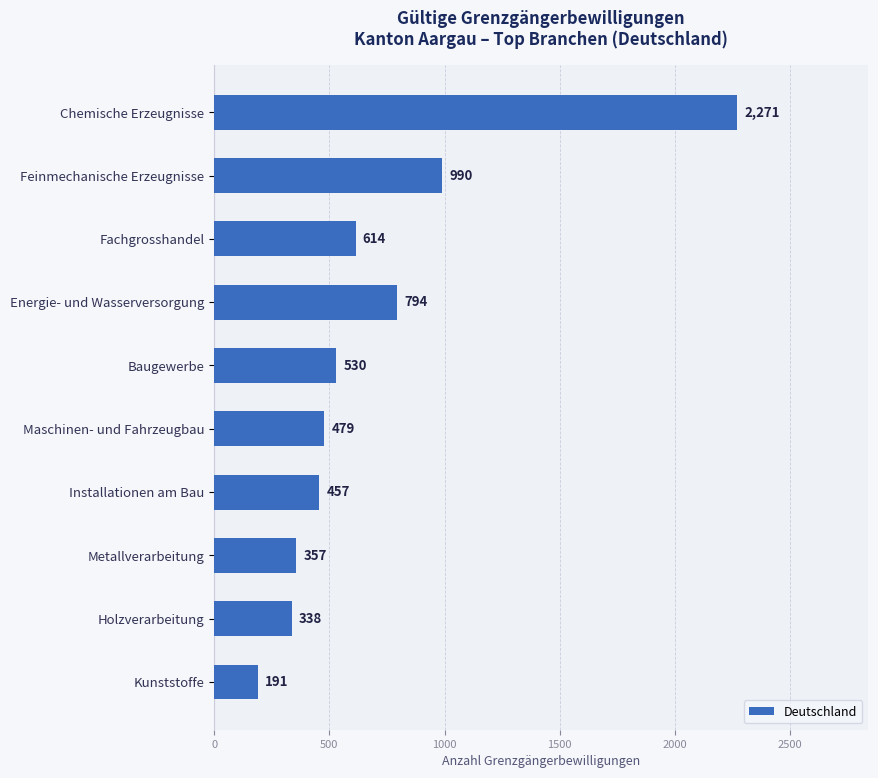

What is the difference between the maximum and second lowest values?

1933